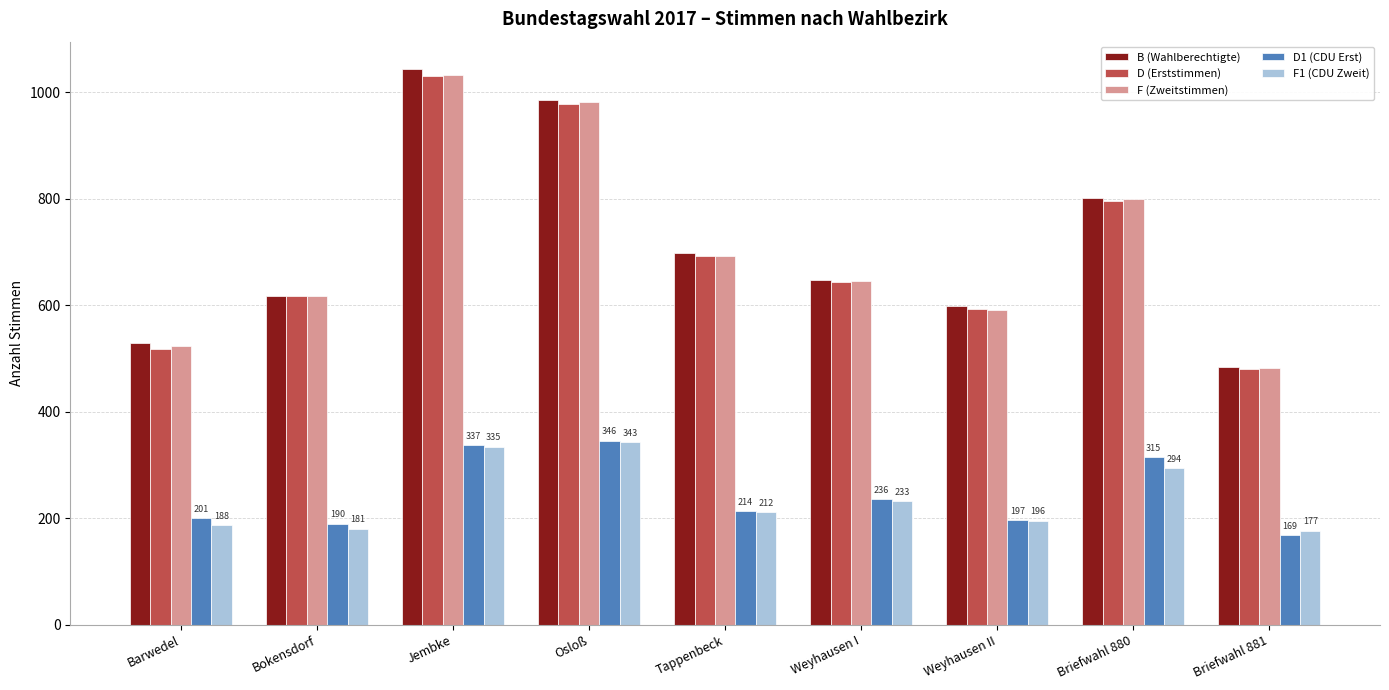

What is the lowest value of the B (Wahlberechtigte) series?

484